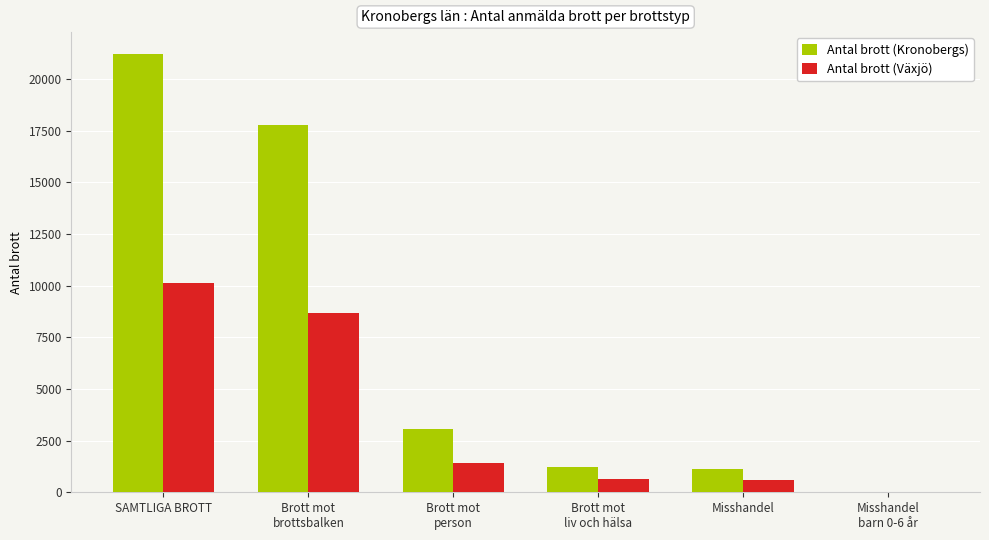

The value of Antal brott (Kronobergs) at SAMTLIGA BROTT is 21218. True or false?

True